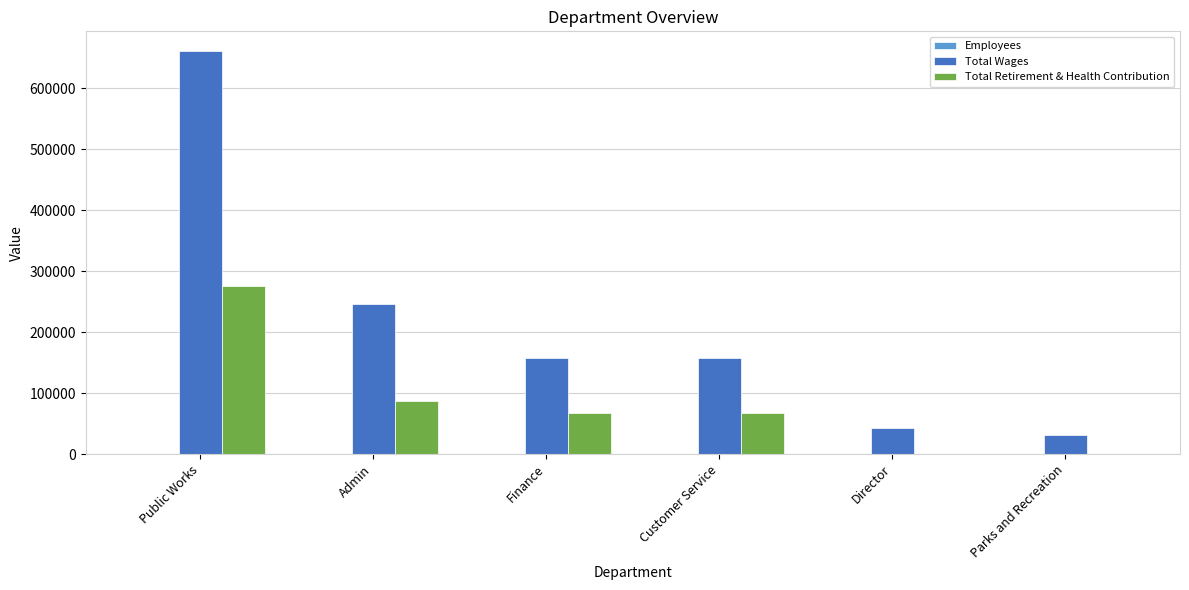

What is the average value of the Total Wages series?

215850